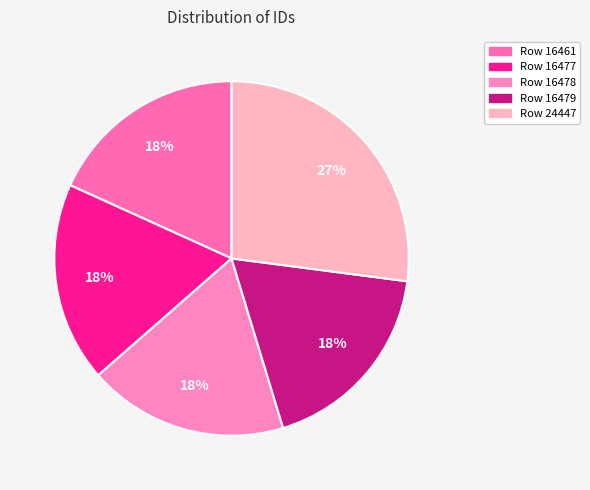

What portion of the pie excludes Row 16477?

81.8%